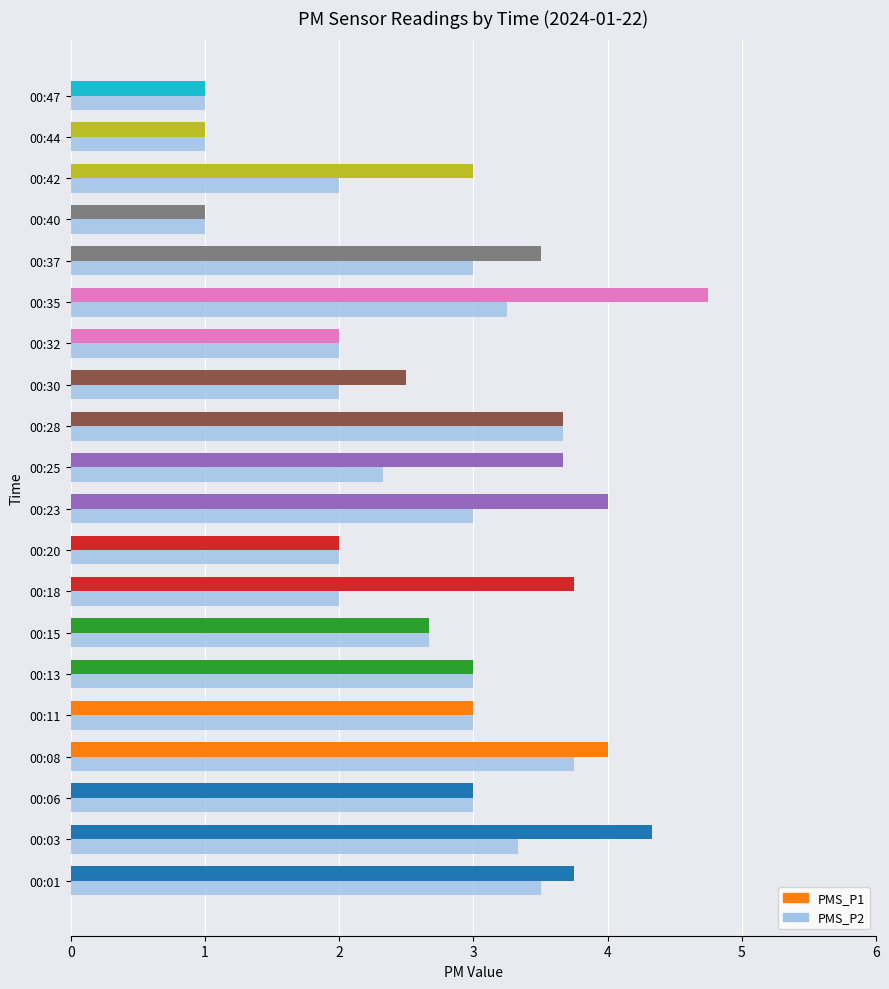

List the series in order of their overall mean, highest first.

PMS_P1, PMS_P2